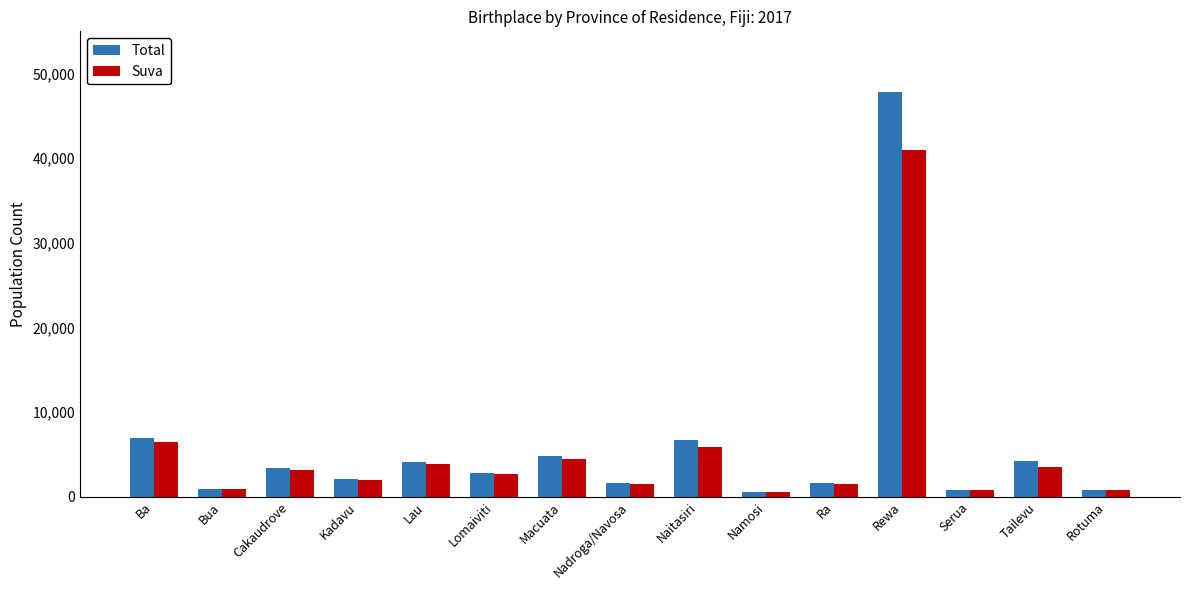

Count the number of categories in the chart.

15